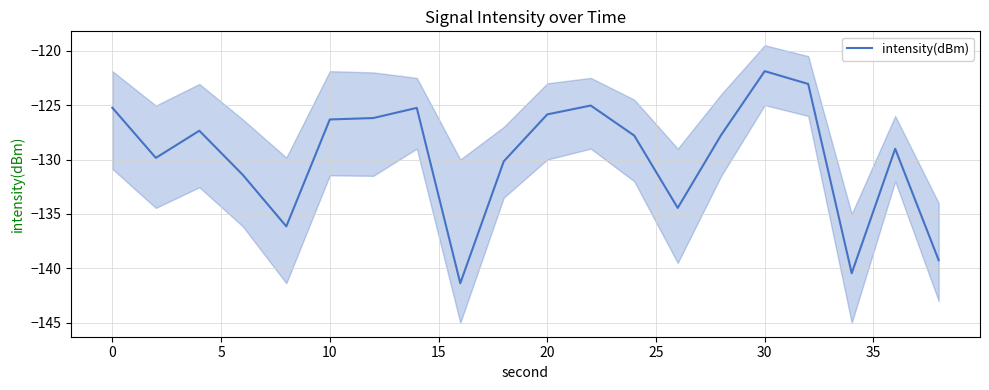

True or false: intensity(dBm) has a value of -180.5 at 20.

False